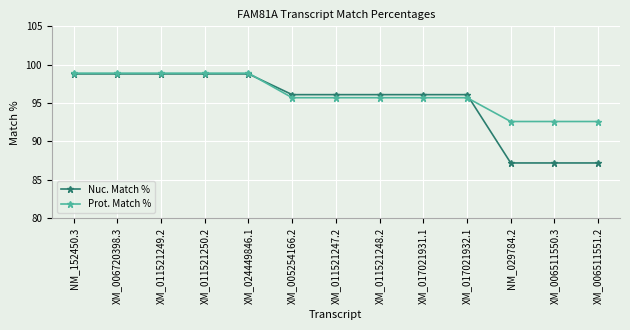

At which label does Prot. Match % first exceed 95?

NM_152450.3